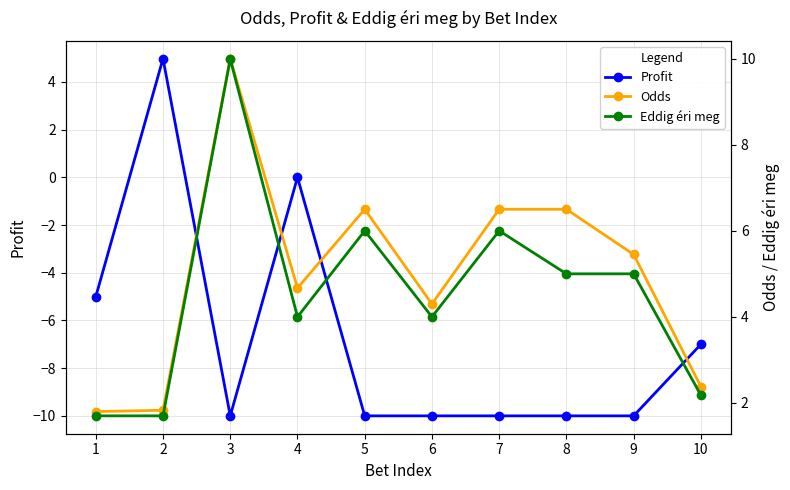

What is the total value across all series at 2?

8.5